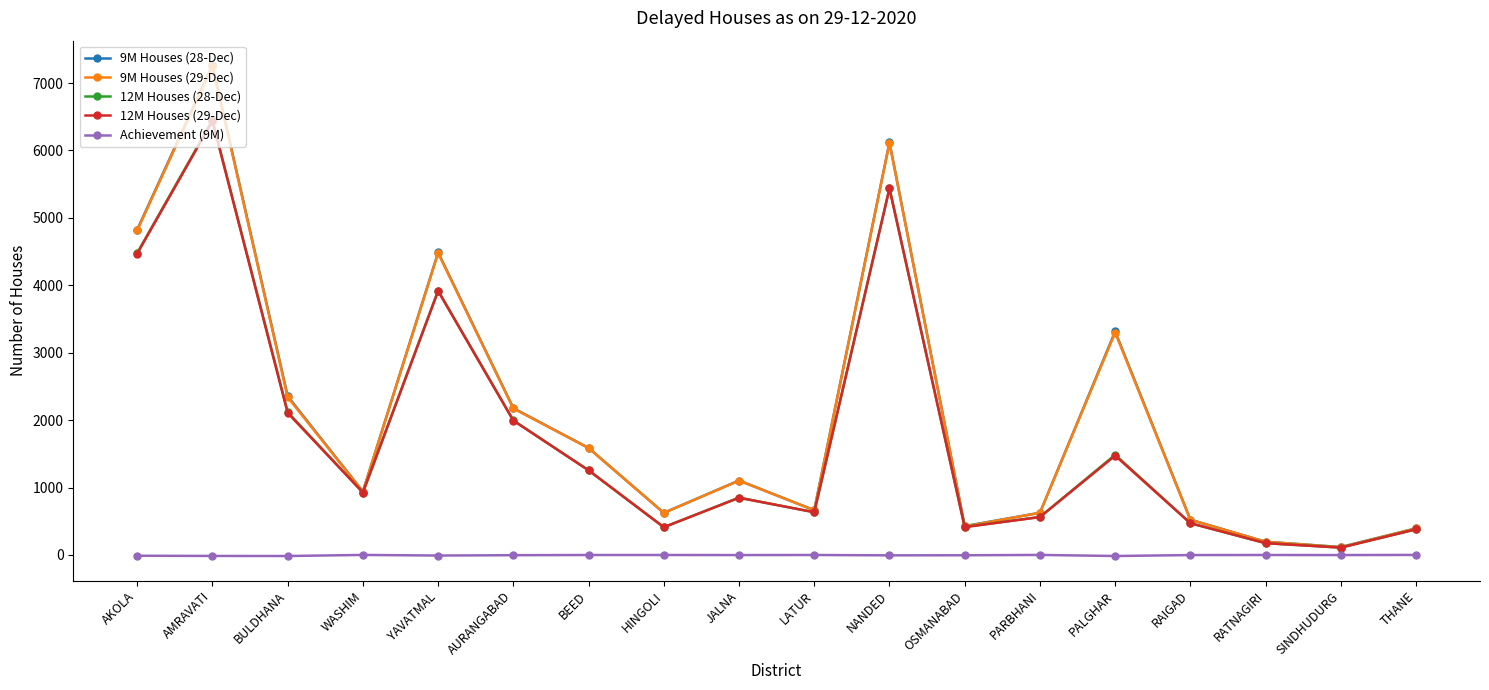

At which label does 9M Houses (28-Dec) reach its peak?

AMRAVATI